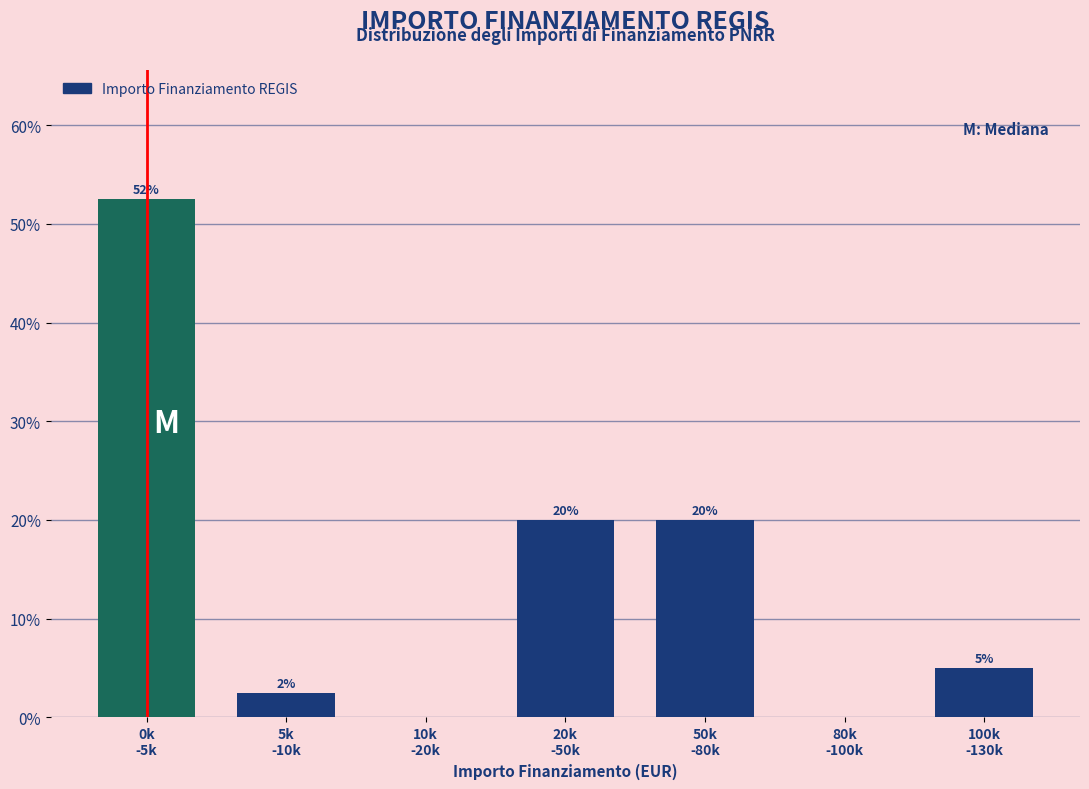

What is the greatest value displayed?

52.5